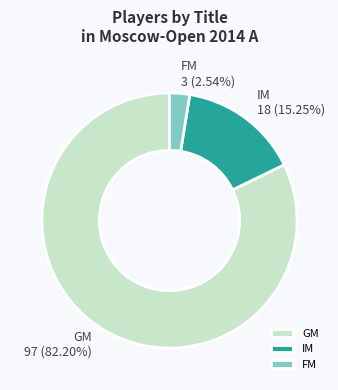

How many slices are in this pie chart?

3